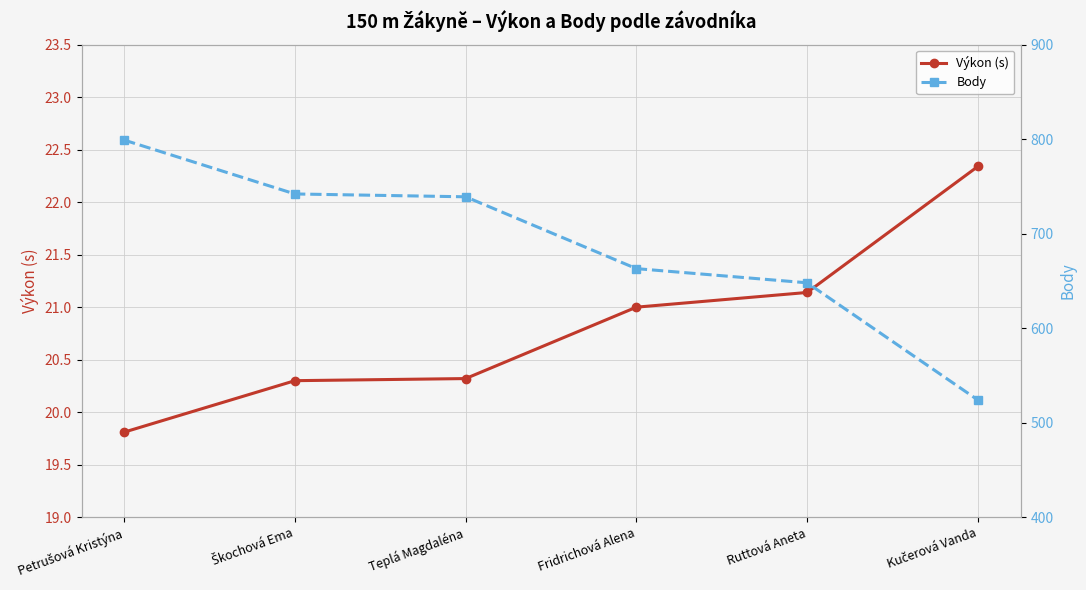

What are all the series names shown in the legend?

Výkon (s), Body